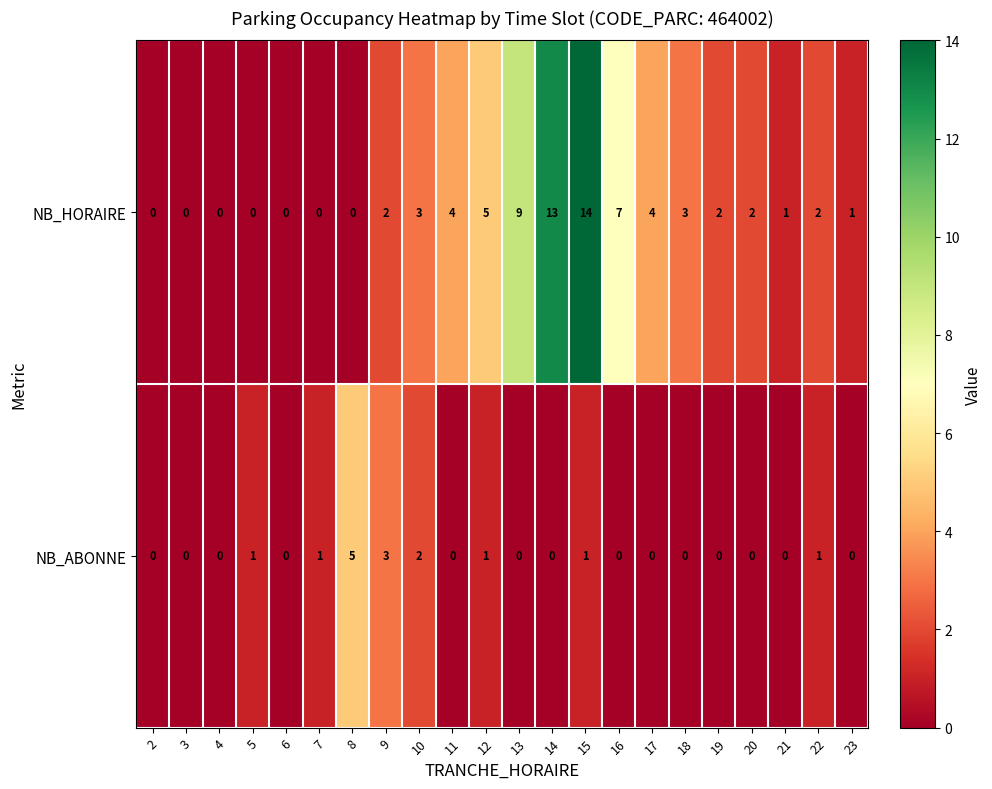

What is the sum of all NB_HORAIRE values?

72